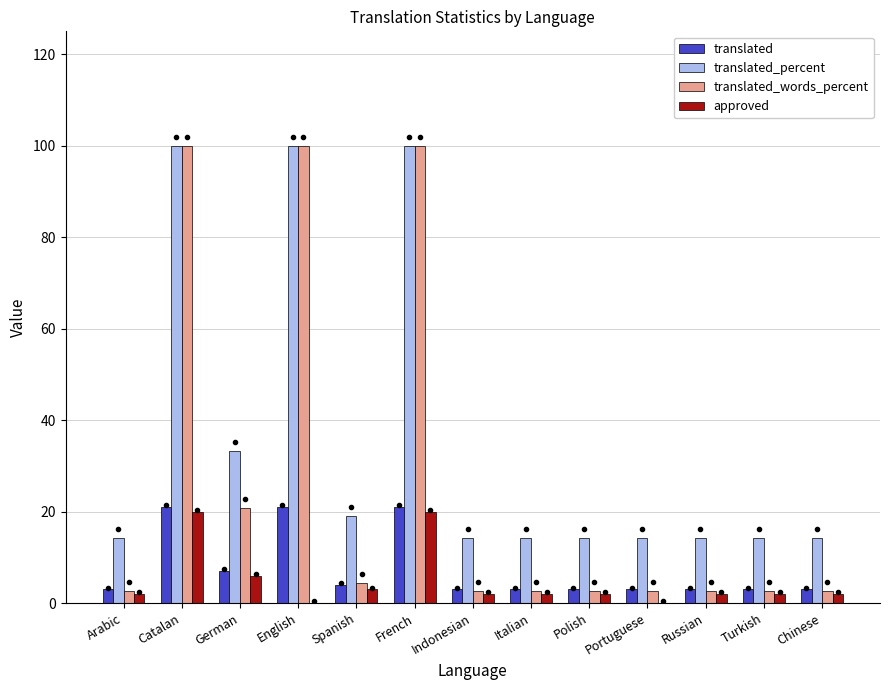

How many groups of bars are there?

13